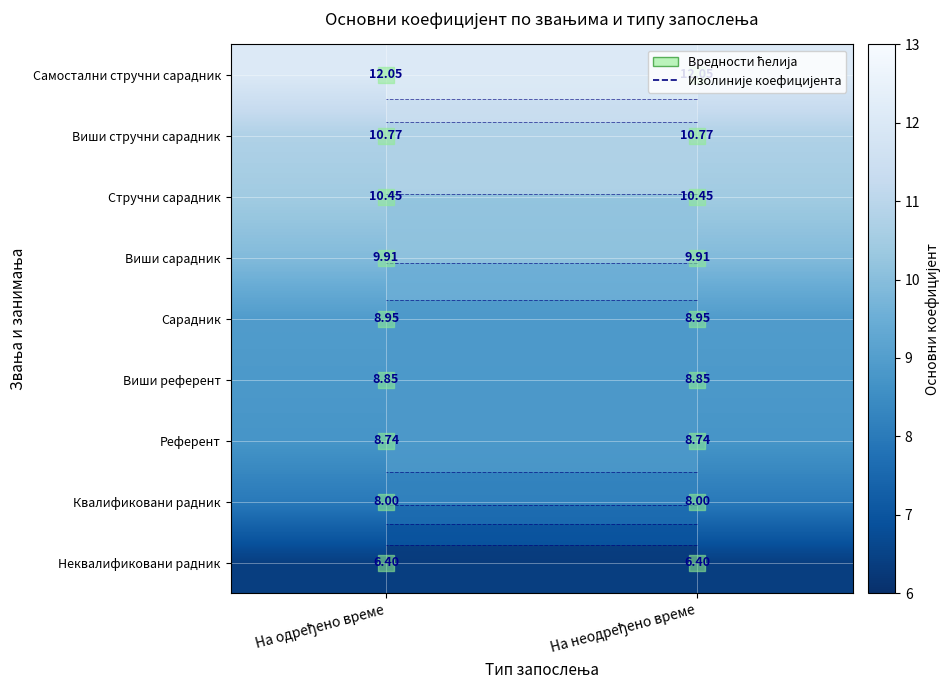

Which category has the lowest value across all series?

На одређено време